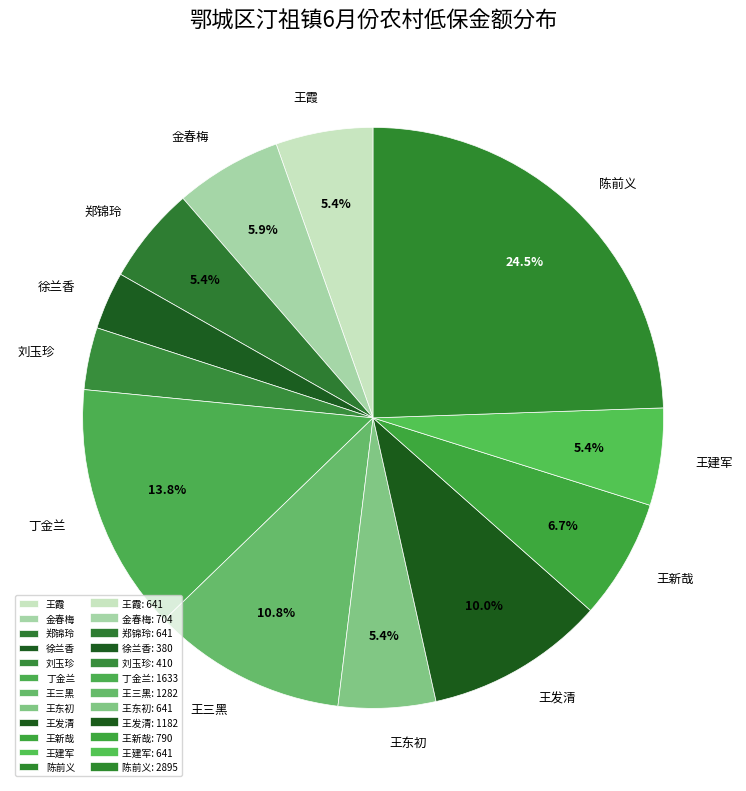

What portion of the pie excludes 王三黑?

89.2%